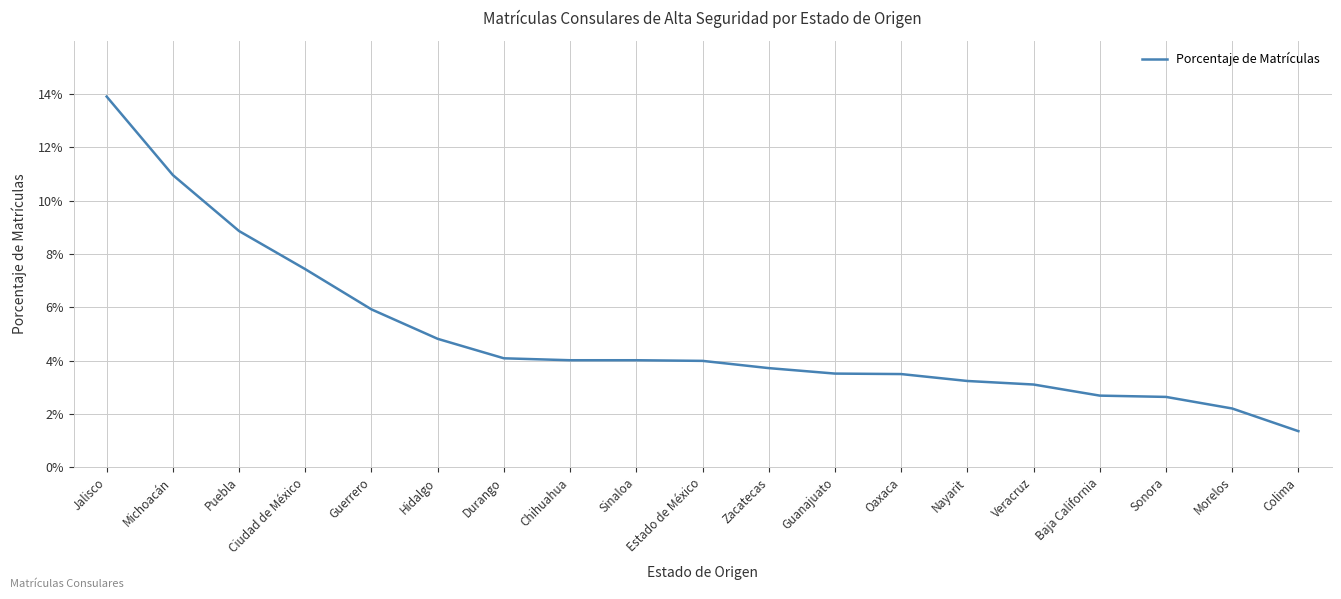

List the labels in order of value, smallest first.

Colima, Morelos, Sonora, Baja California, Veracruz, Nayarit, Oaxaca, Guanajuato, Zacatecas, Estado de México, Chihuahua, Sinaloa, Durango, Hidalgo, Guerrero, Ciudad de México, Puebla, Michoacán, Jalisco